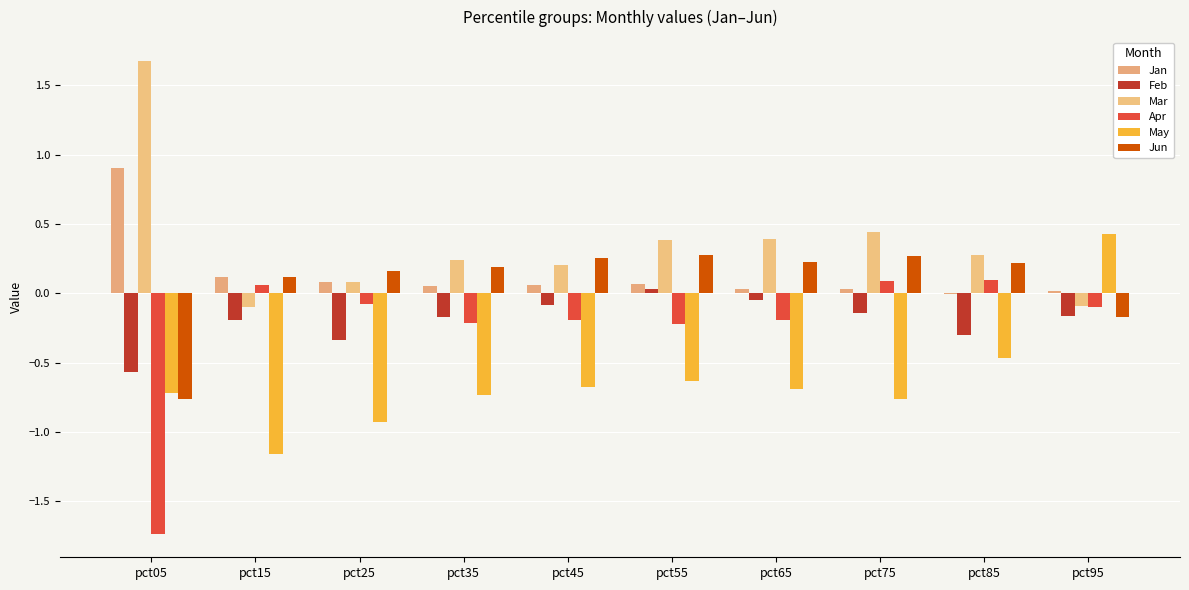

How many data points does each series have?

10